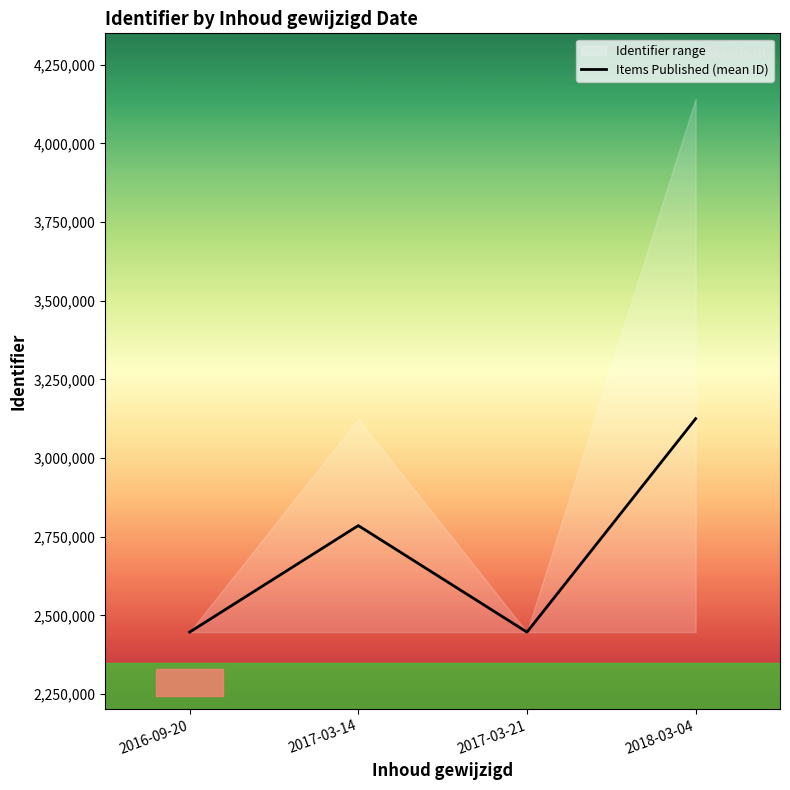

Is it true that the value at 2017-03-14 is 1387718.0?

False